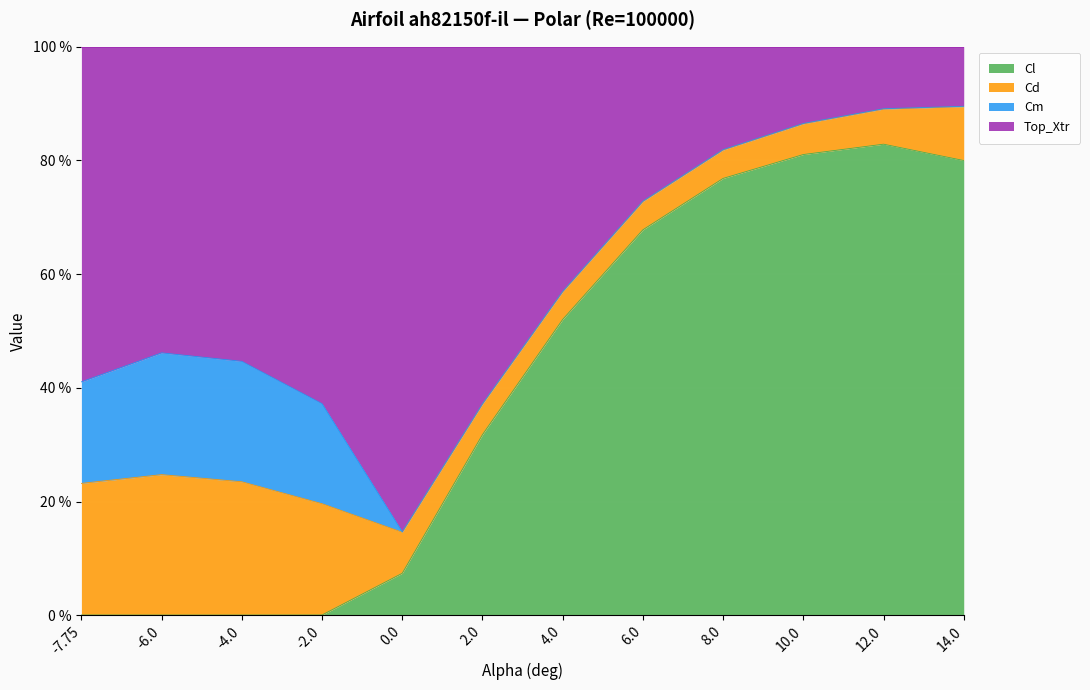

Is the value of Cl at 12.0 greater than the value of Top_Xtr at -4.0?

Yes